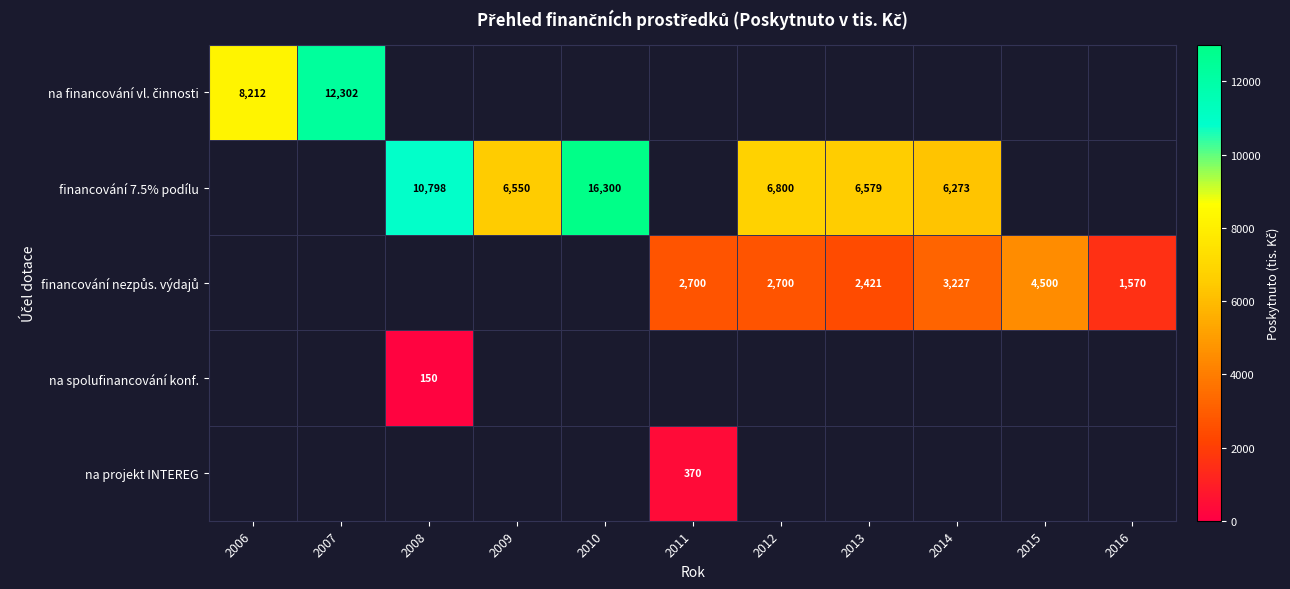

The financování 7.5% podílu series shows 3887 at 2012. True or false?

False